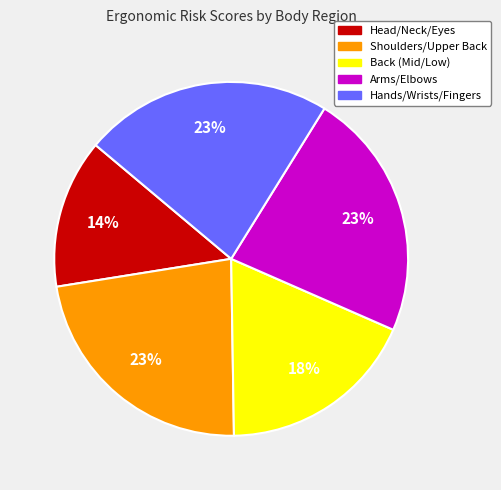

To the nearest percent, what is the difference between the largest and smallest slice percentages?

9%